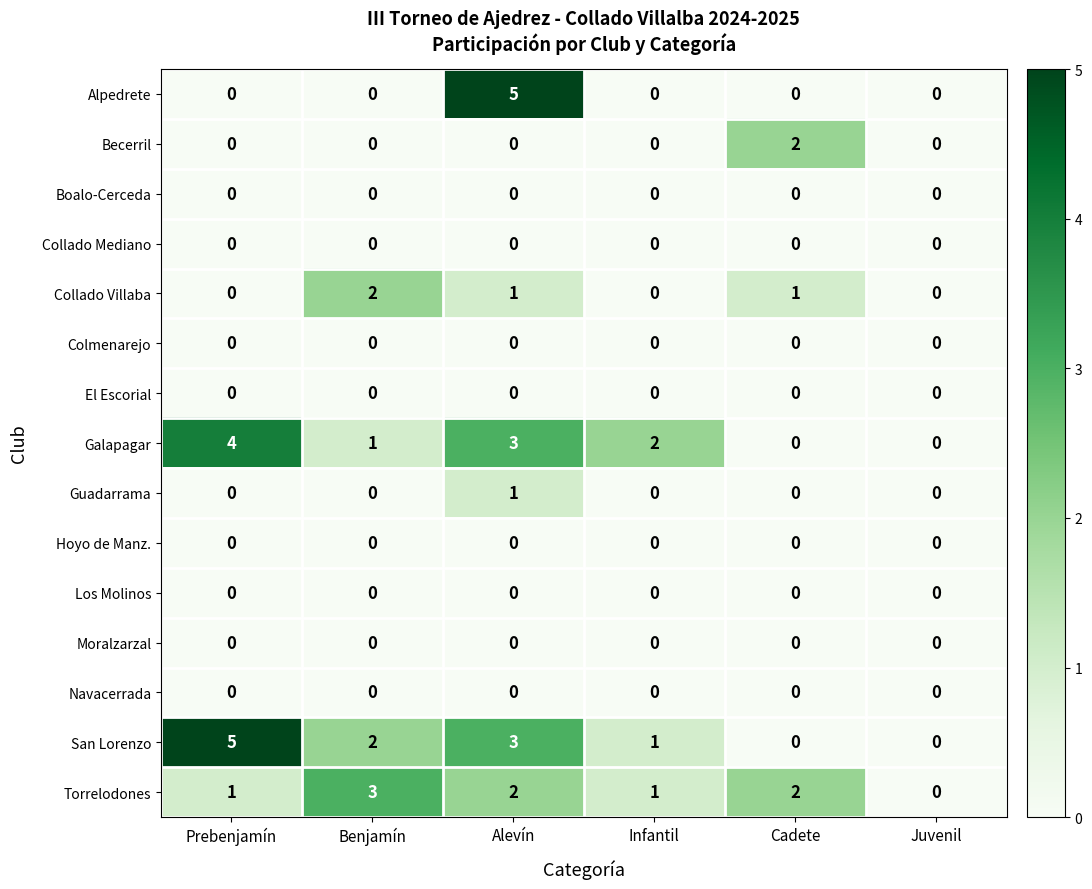

At which category is the sum across all series the highest?

Alevín